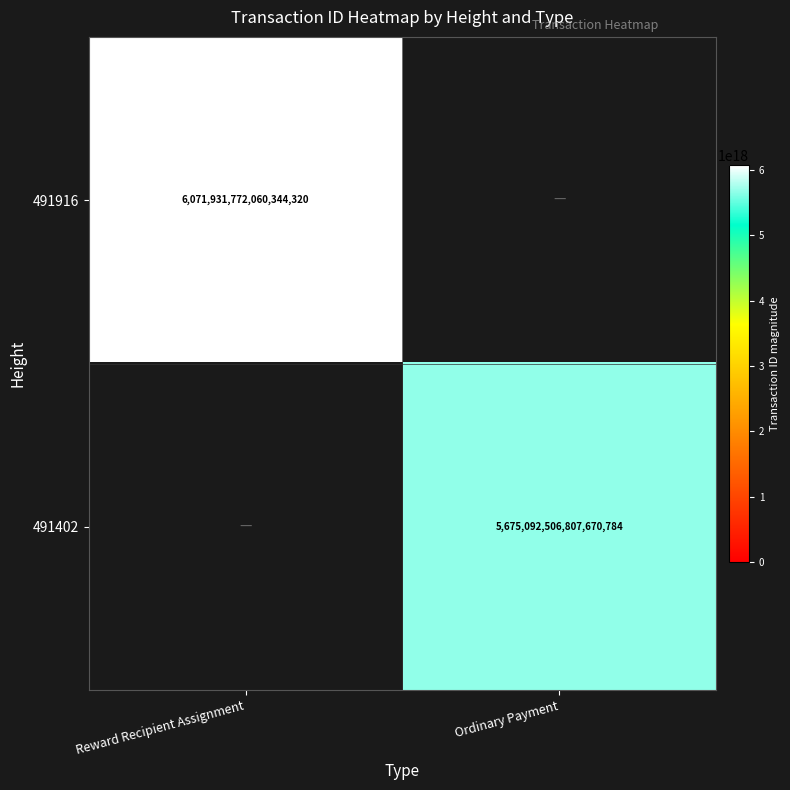

Which has a higher value, Reward Recipient Assignment or Ordinary Payment?

Ordinary Payment